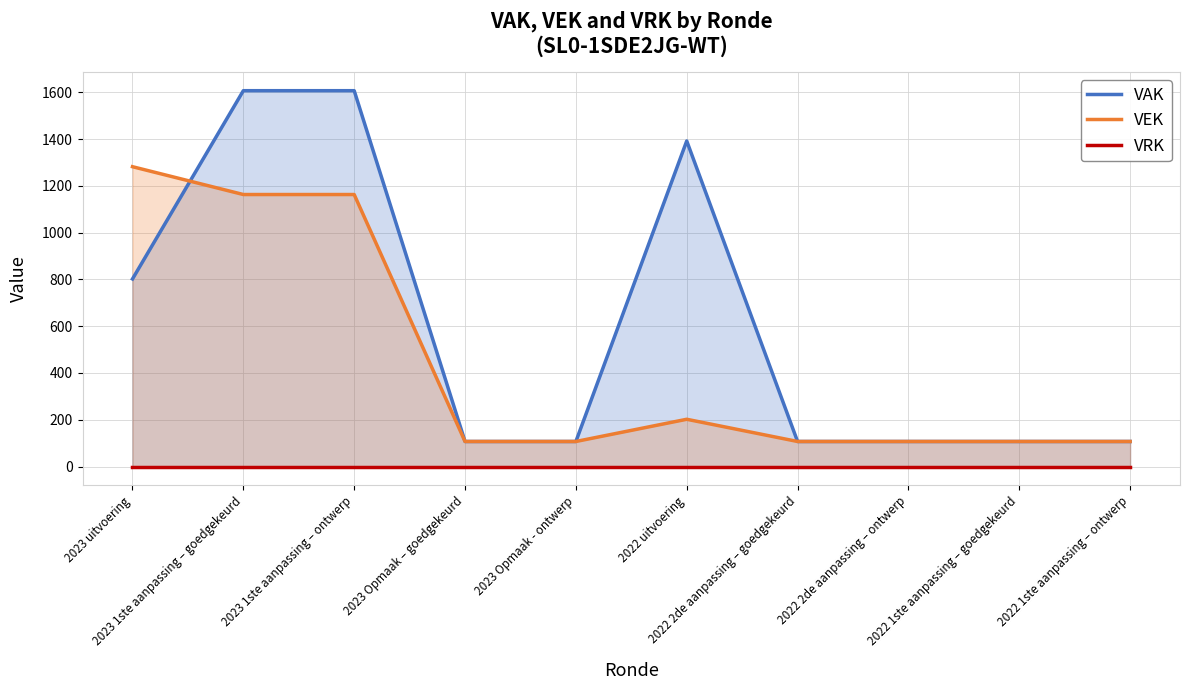

Reading left to right, list all the values displayed in this chart.

VAK: 802	1607	1607	107	107	1392	107	107	107	107
VEK: 1282	1163	1163	107	107	202	107	107	107	107
VRK: 0	0	0	0	0	0	0	0	0	0